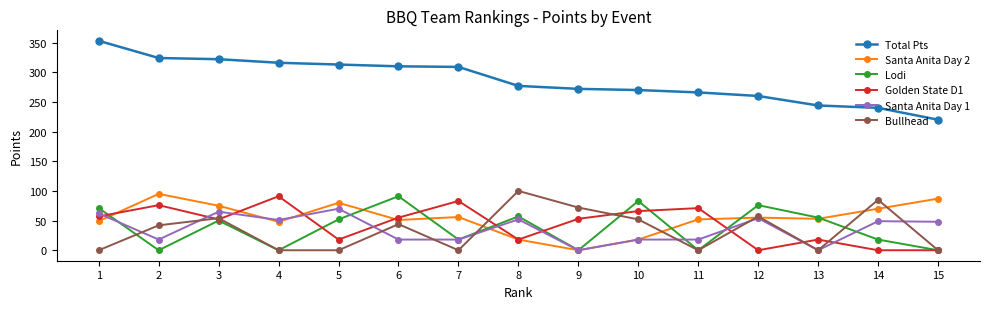

After their last crossing, which series has the higher values: Santa Anita Day 1 or Golden State D1?

Santa Anita Day 1